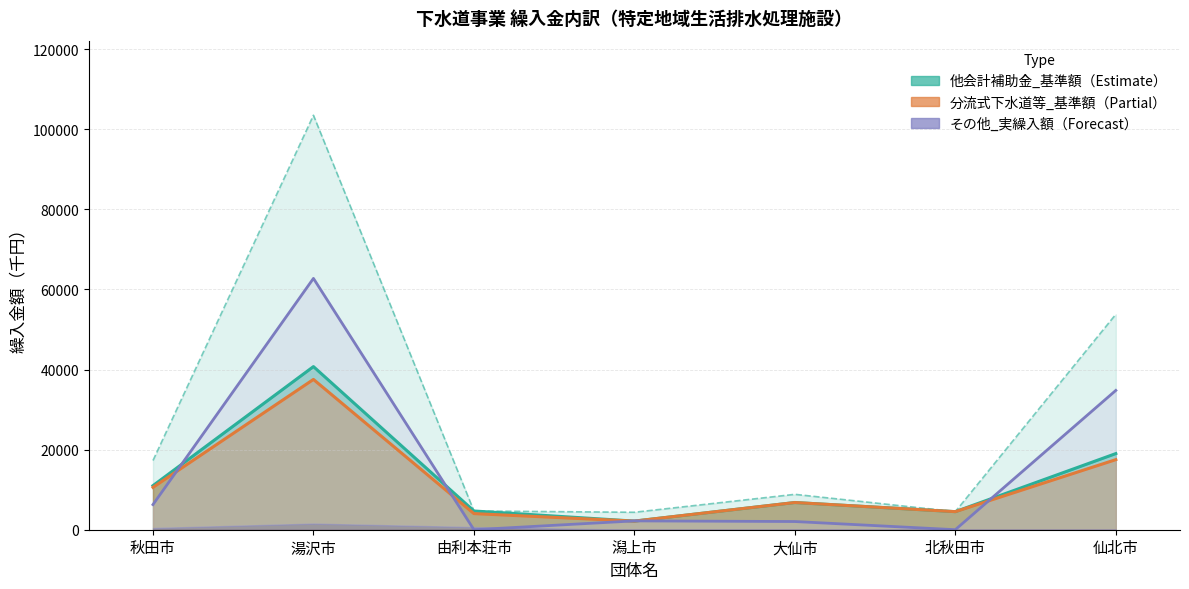

At which label does the data first exceed 2206?

秋田市